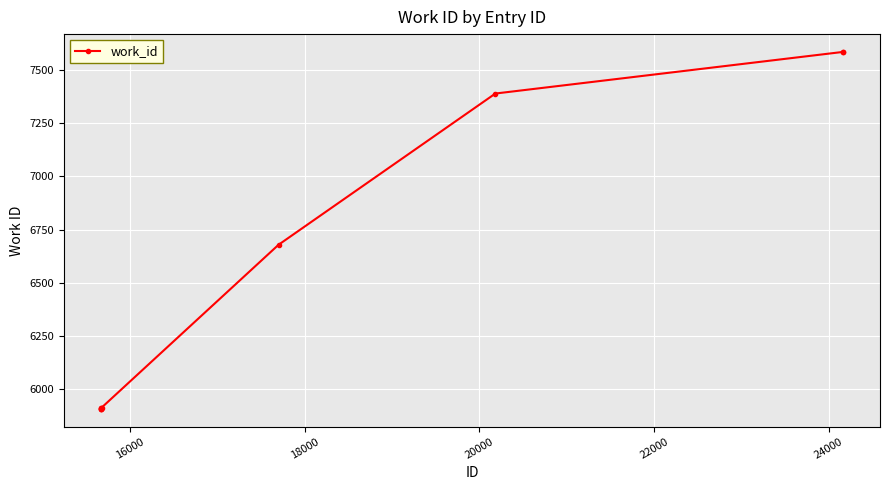

What is the value of the 5th point from the left?

5908